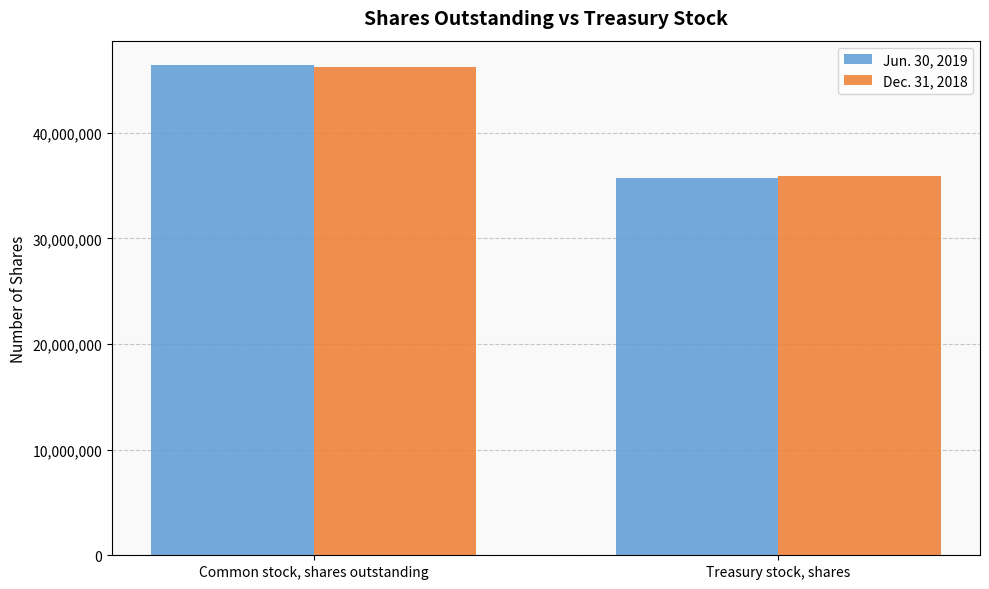

Is it true that Jun. 30, 2019 equals 46386727 at Common stock, shares outstanding?

True